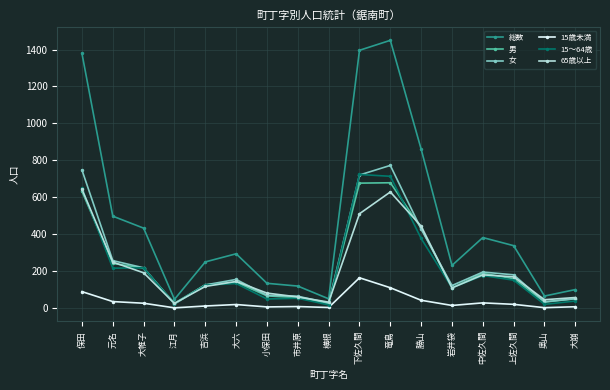

Where does the 15～64歳 series first go above 132?

保田